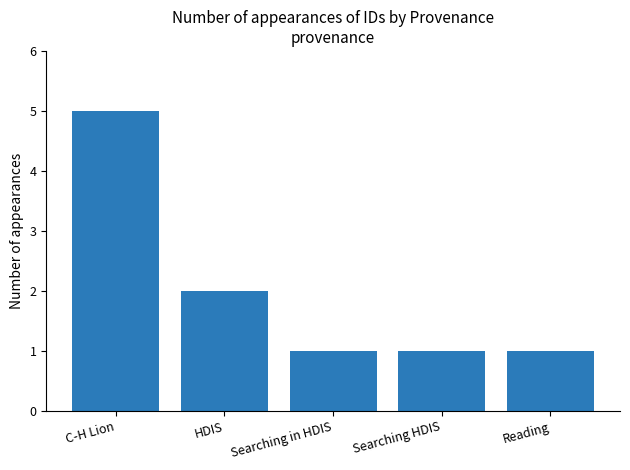

What is the sum of all values?

10